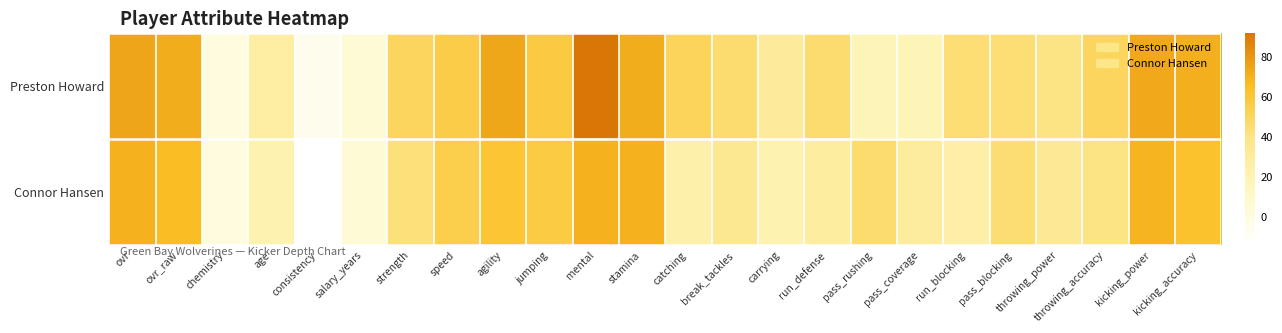

Reading left to right, extract all data points from this chart.

Preston Howard: ovr=75	ovr_raw=72	chemistry=0	age=27	consistency=-6	salary_years=4	strength=50	speed=56	agility=74	jumping=58	mental=92	stamina=72	catching=51	break_tackles=46	carrying=31	run_defense=46	pass_rushing=18	pass_coverage=18	run_blocking=44	pass_blocking=44	throwing_power=40	throwing_accuracy=50	kicking_power=73	kicking_accuracy=71
Connor Hansen: ovr=70	ovr_raw=66	chemistry=0	age=22	consistency=-14	salary_years=4	strength=43	speed=55	agility=61	jumping=57	mental=70	stamina=70	catching=24	break_tackles=35	carrying=22	run_defense=29	pass_rushing=46	pass_coverage=30	run_blocking=25	pass_blocking=45	throwing_power=34	throwing_accuracy=40	kicking_power=69	kicking_accuracy=63